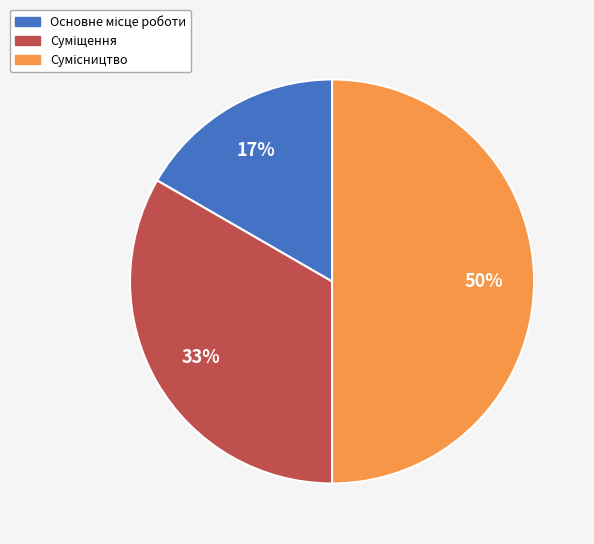

To the nearest percent, what is the average slice percentage?

33%